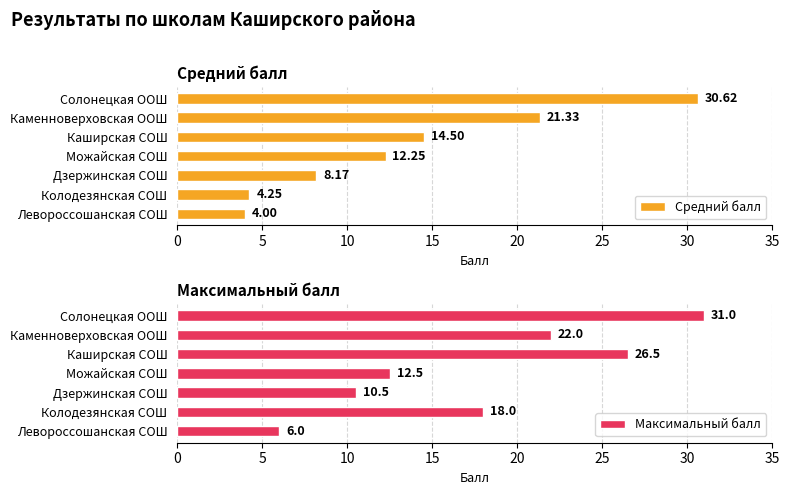

What is the difference between the Средний балл values at Левороссошанская СОШ and Каменноверховская ООШ?

17.3